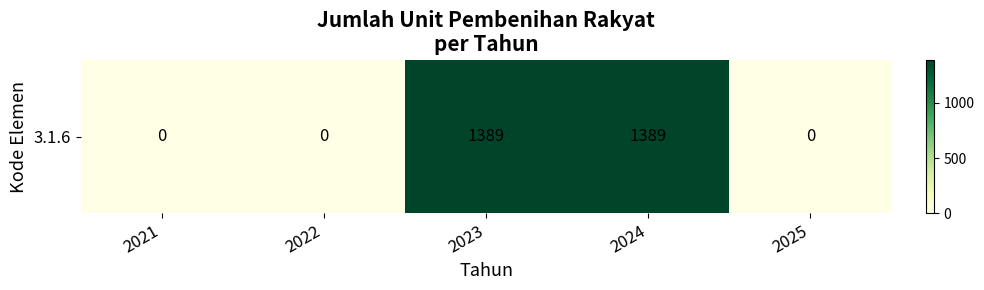

Is it true that the value at 2024 is 1389?

True